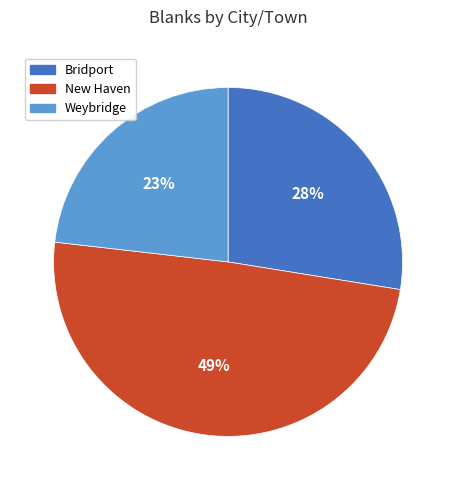

Rank the categories by value from highest to lowest.

New Haven, Bridport, Weybridge